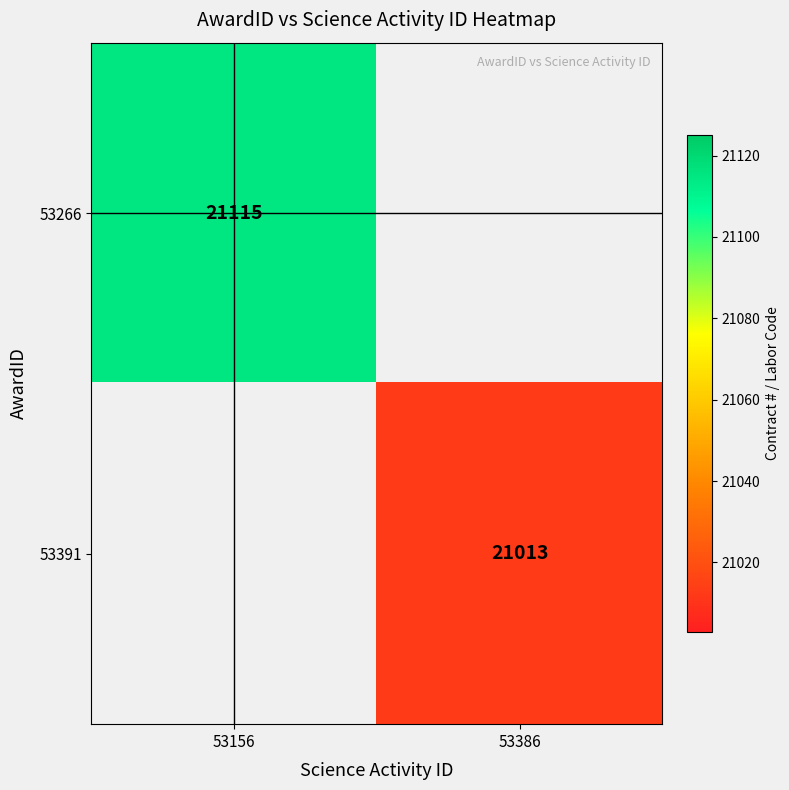

The value of 53266 at 53156 is 30203. True or false?

False